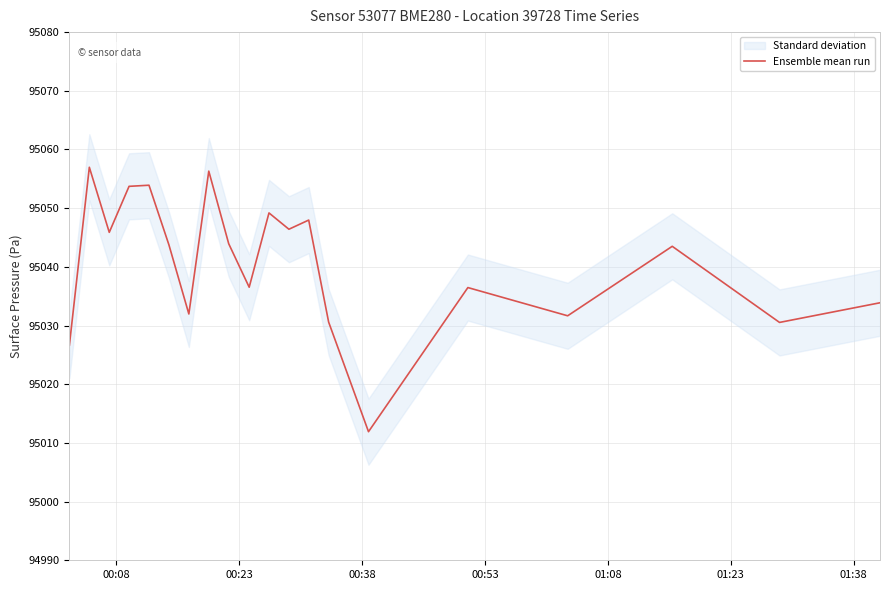

Is it true that the value at 00:38 is 33044.8?

False